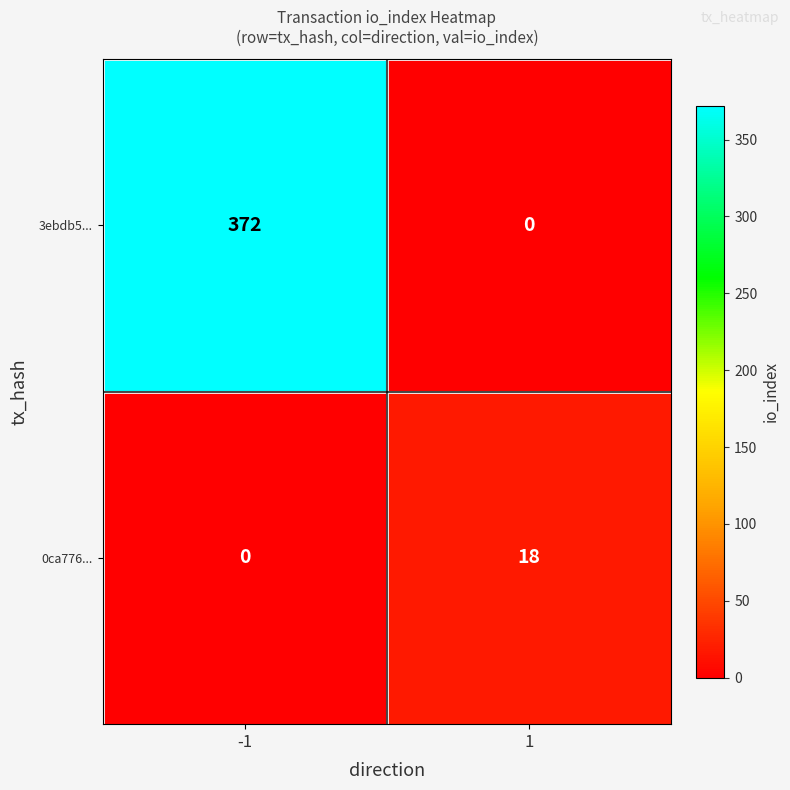

The value of 0ca776... at 1 is 10. True or false?

False